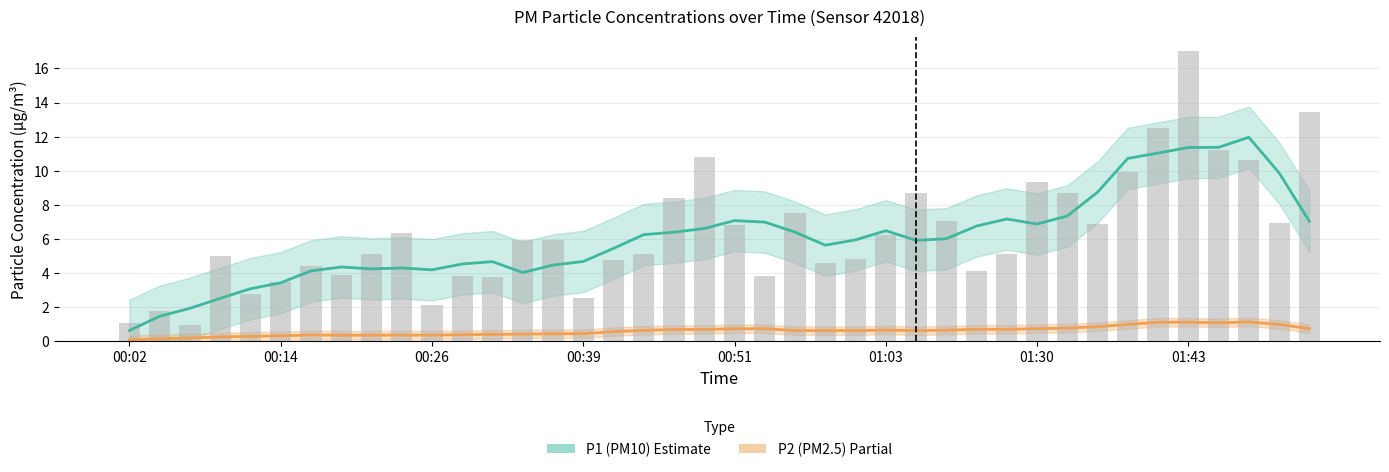

Does the chart contain any negative values?

No